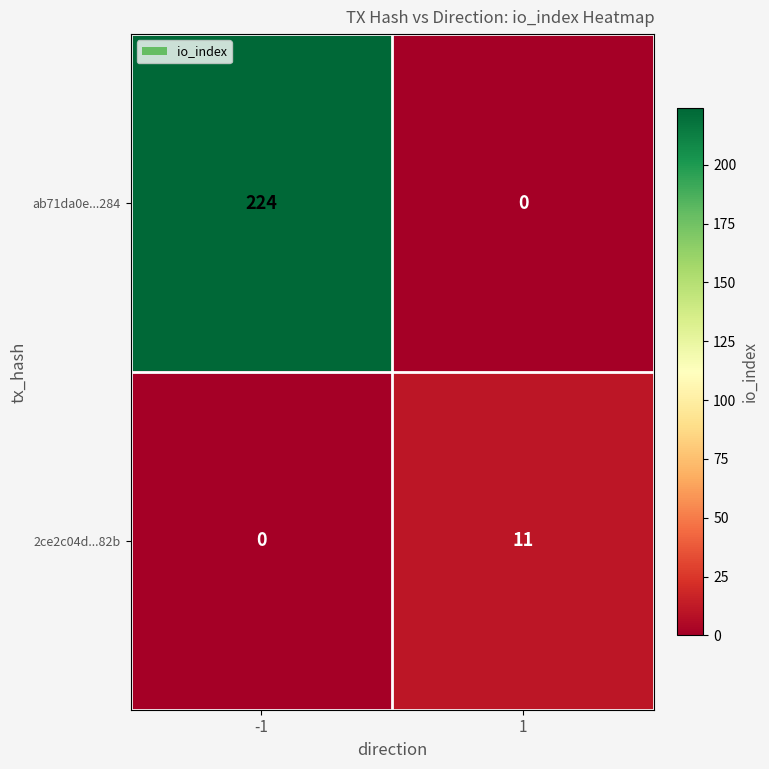

At how many categories does at least one series exceed 204?

1